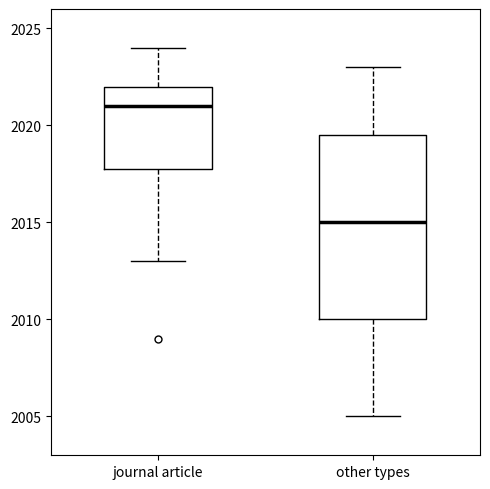

Where is the upper edge of the box for journal article on the y-axis? The values are not printed on the chart, so give them approximately, as read against the axis.

2022.0